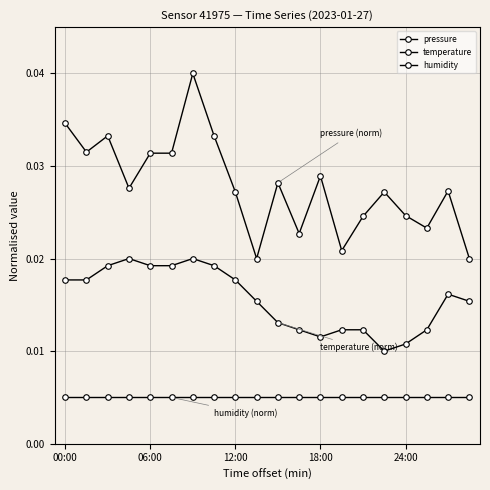

Count the number of categories in the chart.

20